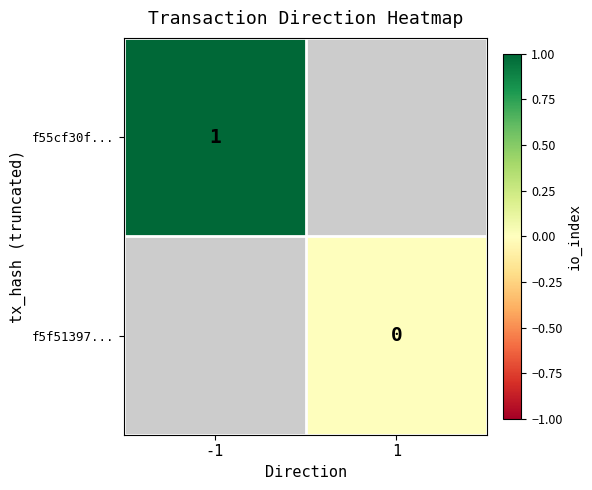

True or false: f55cf30f... has a value of 2 at -1.

False